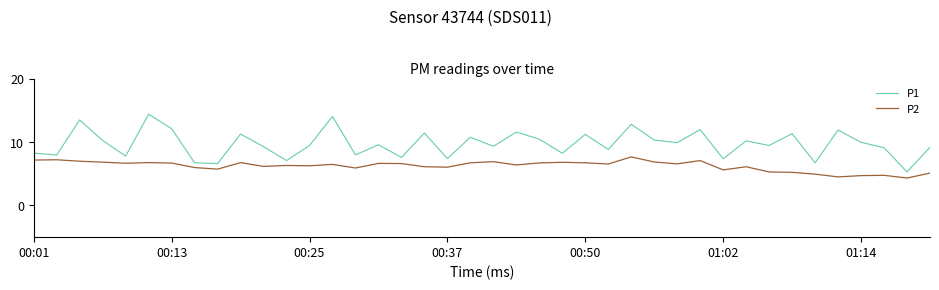

True or false: P2 has more than 0 interior local peaks.

True